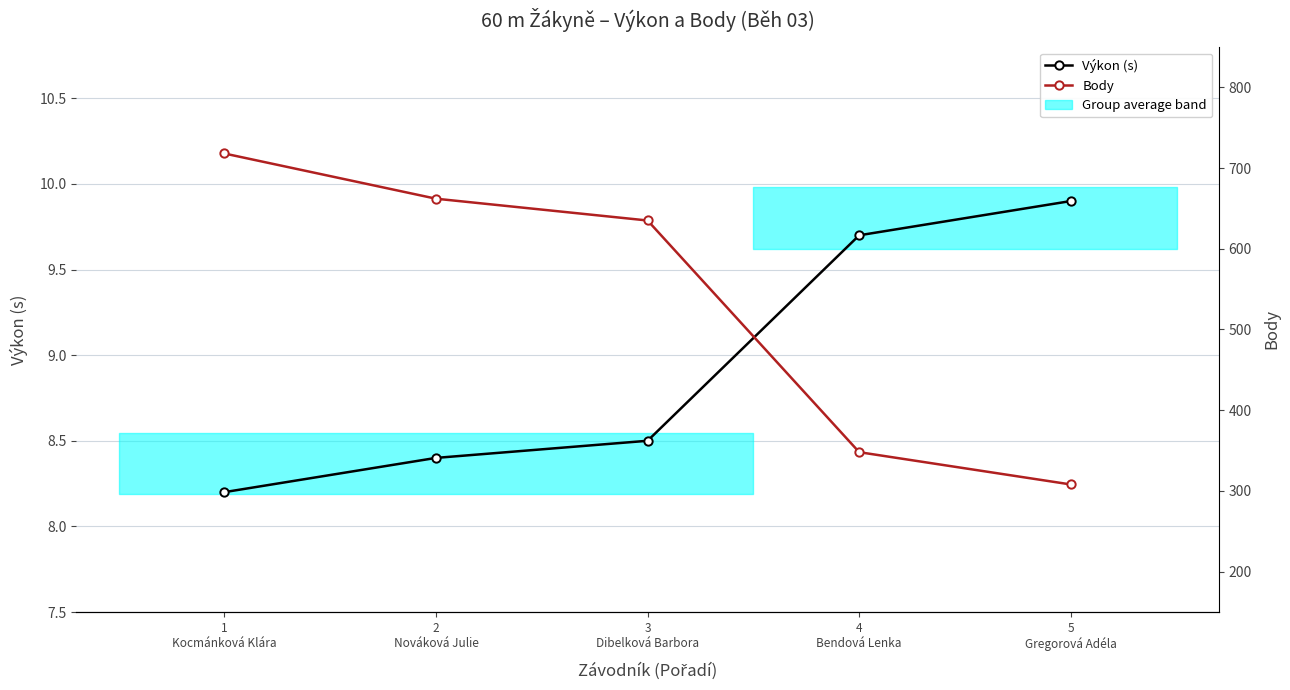

What is the difference between the Výkon (s) values at 4
Bendová Lenka and 1
Kocmánková Klára?

1.5